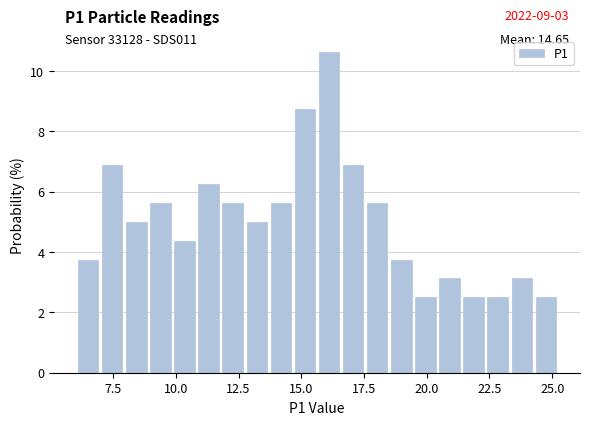

Around what value on the x-axis is the tallest bar? Give the approximate position of its centre, as read against the axis.

16.0